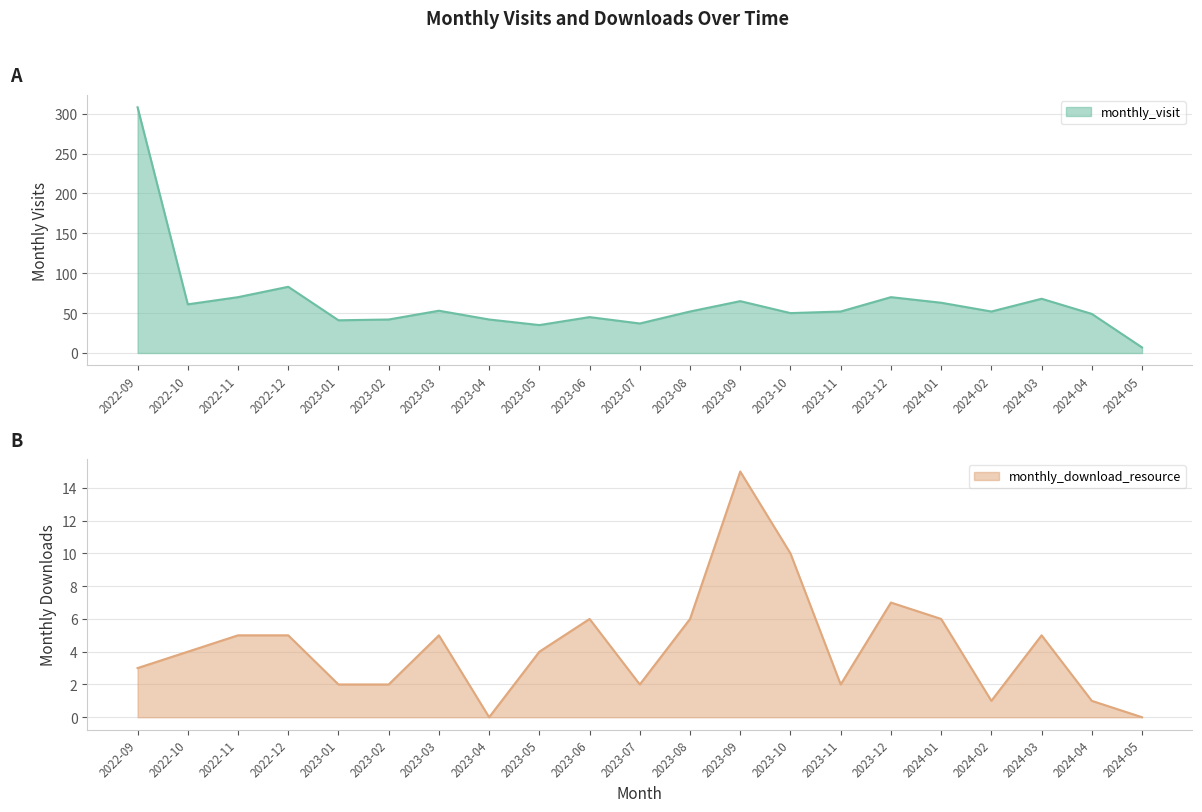

What is the sum of the monthly_visit values at 2023-08 and 2024-05?

59